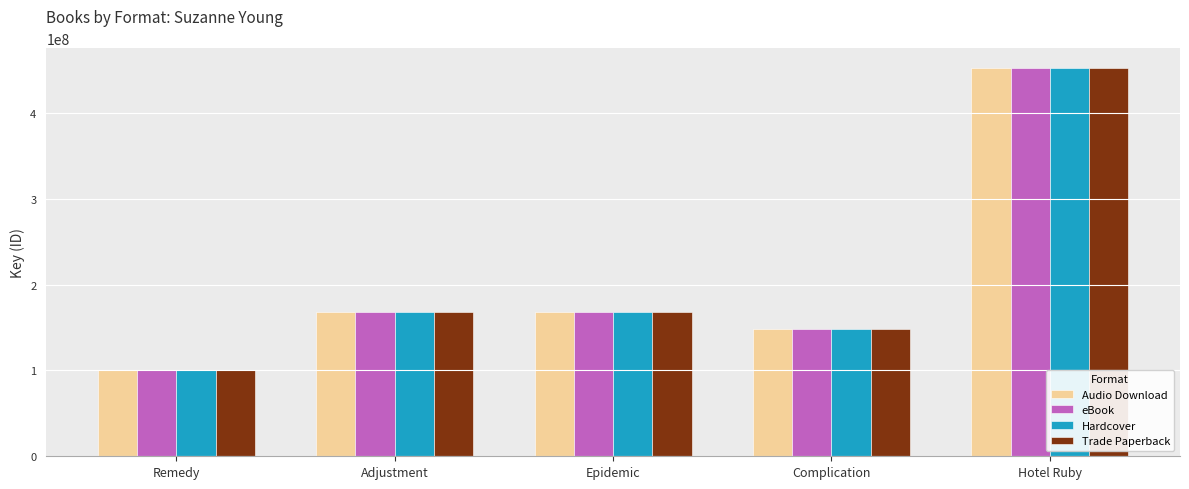

At which category is the sum across all series the highest?

Hotel Ruby